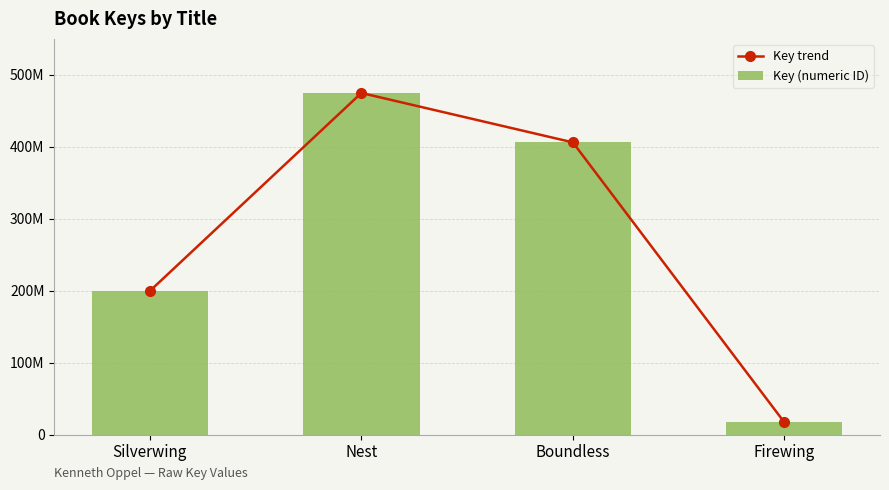

Which series has the widest spread of values?

Key trend